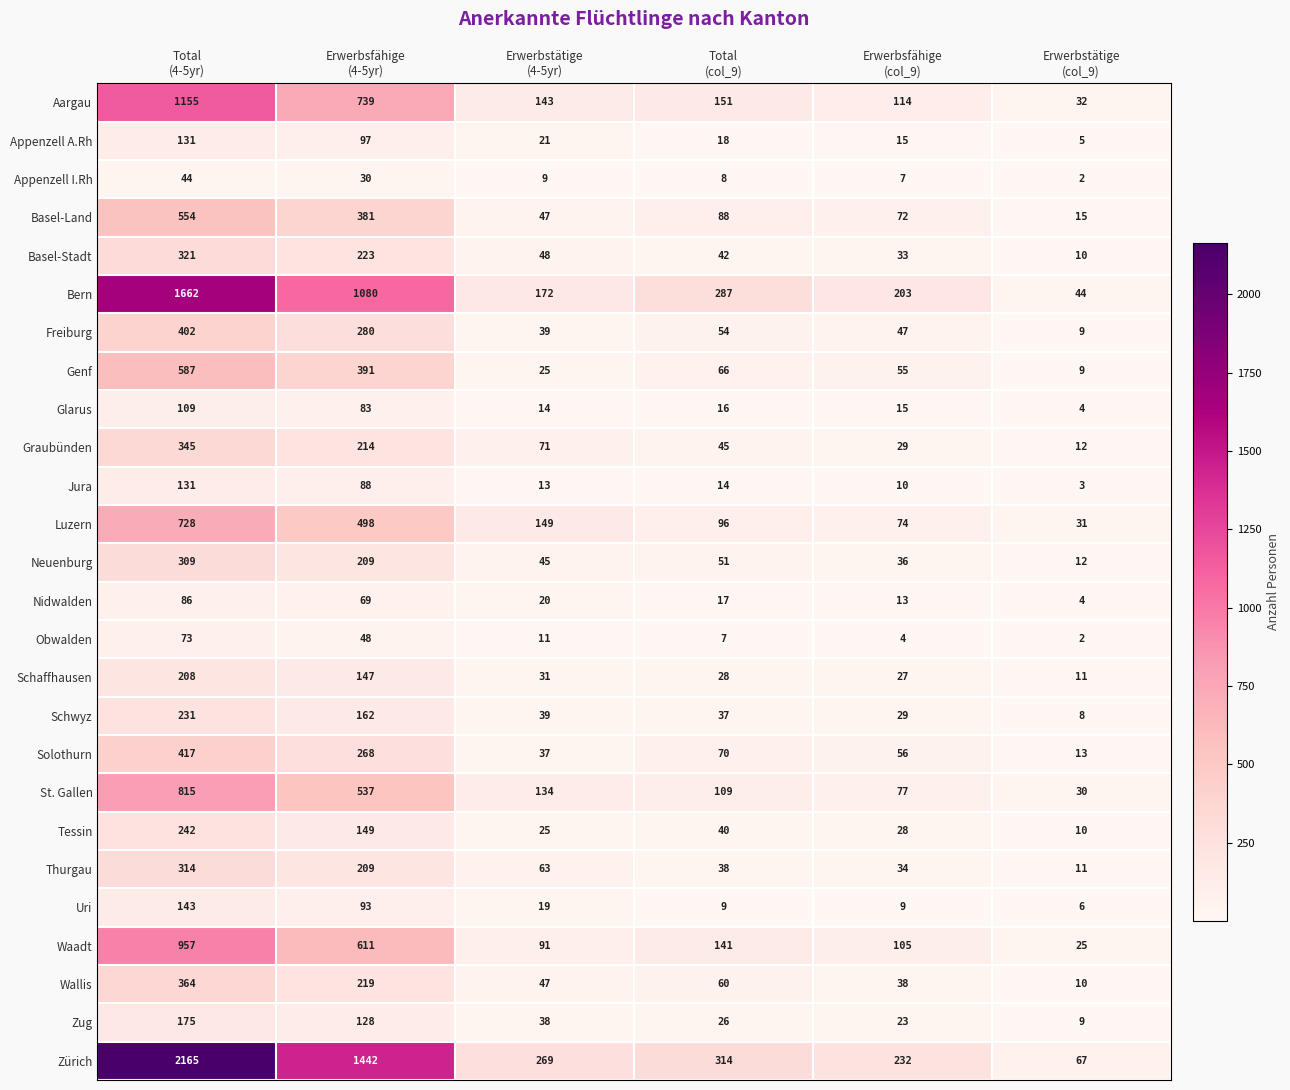

How many distinct data groups are displayed?

26